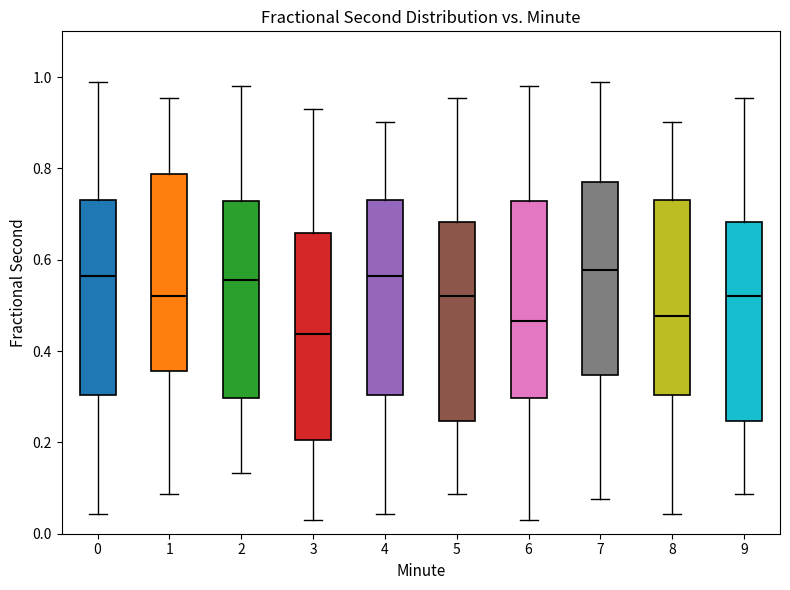

Reading left to right, transcribe this box plot: for each box, give where its median line is, the range the box spans, and where its two whiskers end, as read against the y-axis. The values are not printed on the chart, so give them approximately, as read against the axis.

0: median 0.56, box 0.30 to 0.74, whiskers 0.04 to 0.98
1: median 0.52, box 0.36 to 0.78, whiskers 0.08 to 0.96
2: median 0.56, box 0.30 to 0.72, whiskers 0.14 to 0.98
3: median 0.44, box 0.20 to 0.66, whiskers 0.04 to 0.94
4: median 0.56, box 0.30 to 0.74, whiskers 0.04 to 0.90
5: median 0.52, box 0.24 to 0.68, whiskers 0.08 to 0.96
6: median 0.46, box 0.30 to 0.72, whiskers 0.04 to 0.98
7: median 0.58, box 0.34 to 0.76, whiskers 0.08 to 0.98
8: median 0.48, box 0.30 to 0.74, whiskers 0.04 to 0.90
9: median 0.52, box 0.24 to 0.68, whiskers 0.08 to 0.96